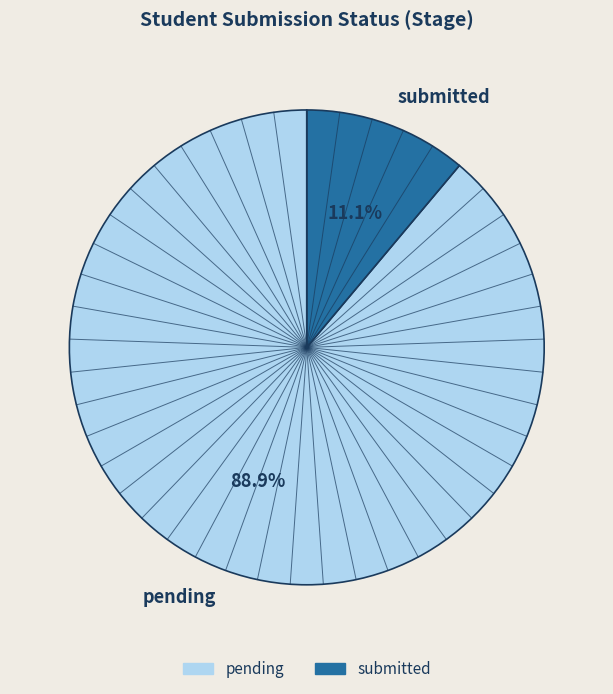

To the nearest percent, what is the difference between the pending and submitted slice percentages?

78%